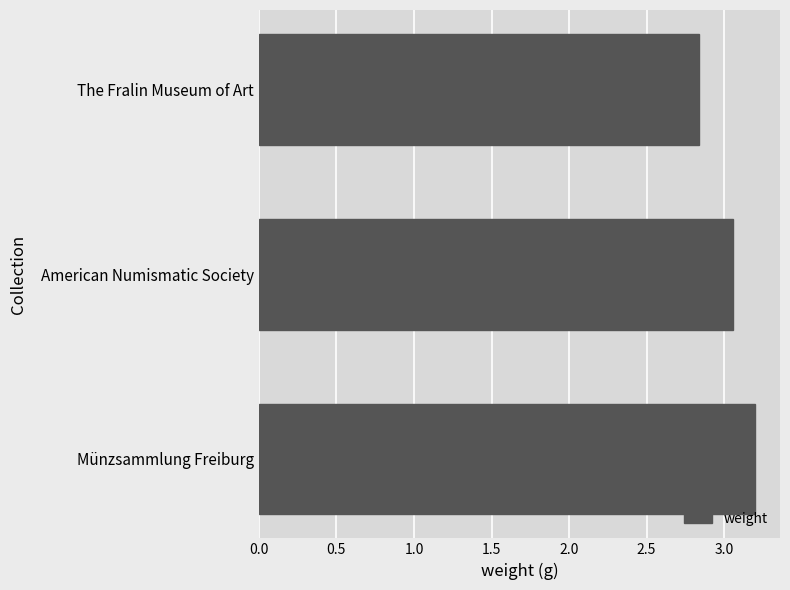

What is the sum of the values at The Fralin Museum of Art and American Numismatic Society?

5.9